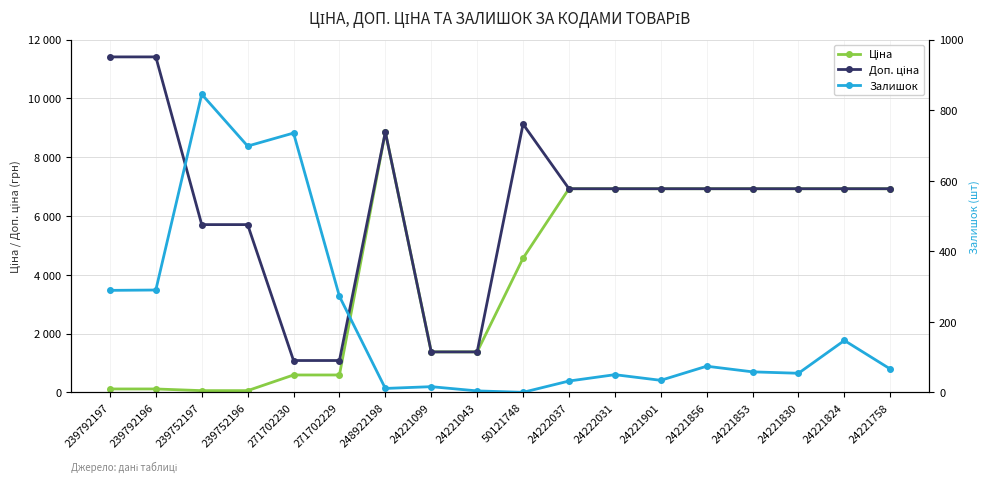

Rank the series by their average value, from highest to lowest.

Доп. ціна, Ціна, Залишок